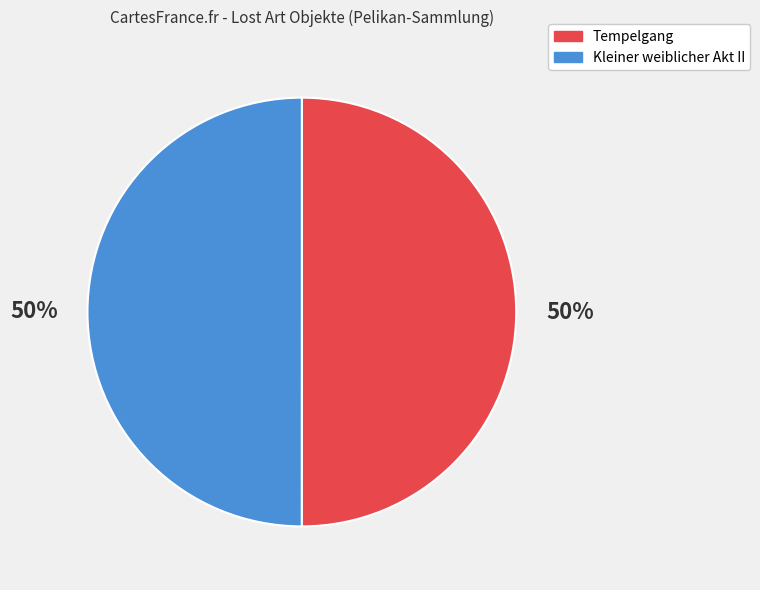

True or false: Kleiner weiblicher Akt II accounts for 65% of the total.

False